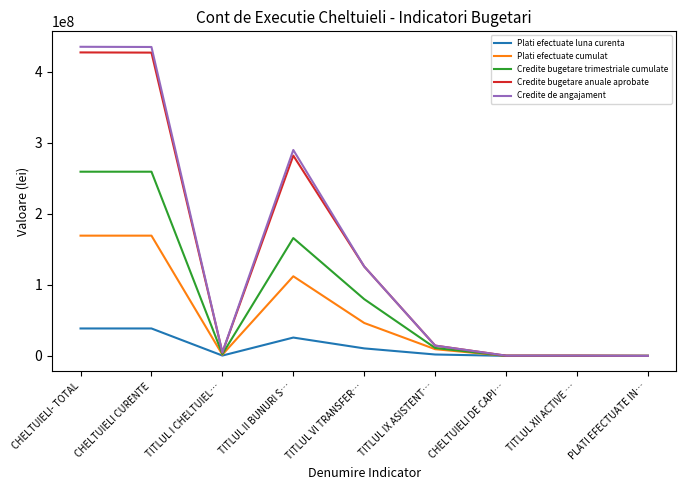

Which series has the largest range (max minus min)?

Credite de angajament